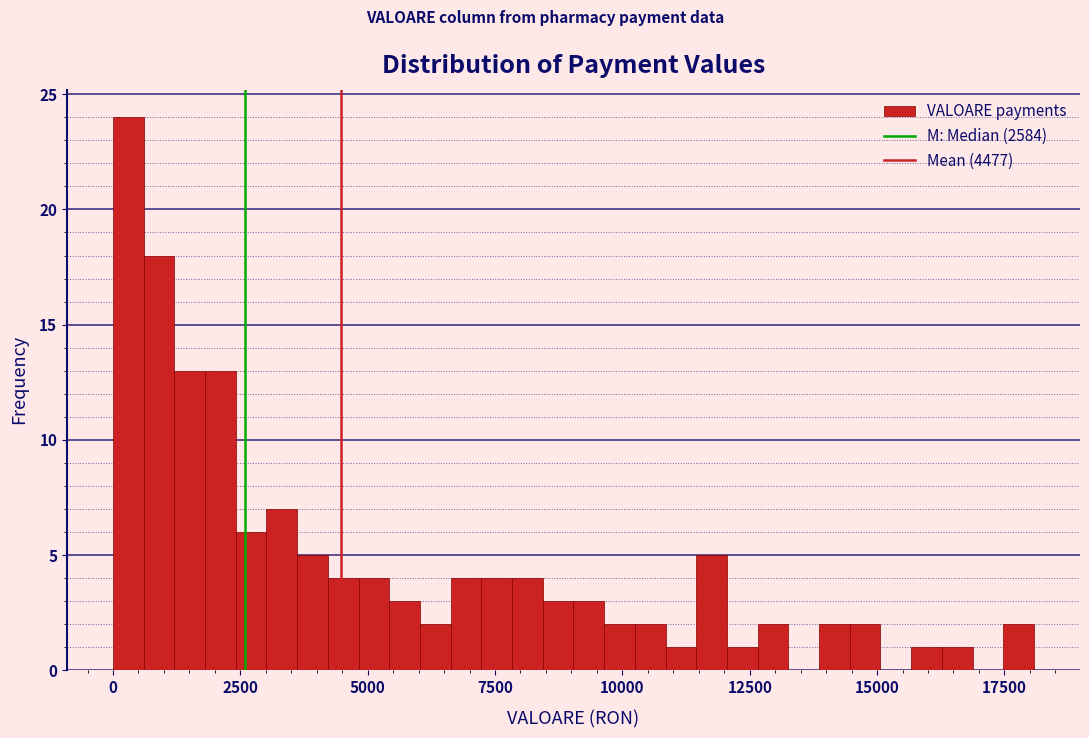

Around what value on the x-axis is the tallest bar? Give the approximate position of its centre, as read against the axis.

500